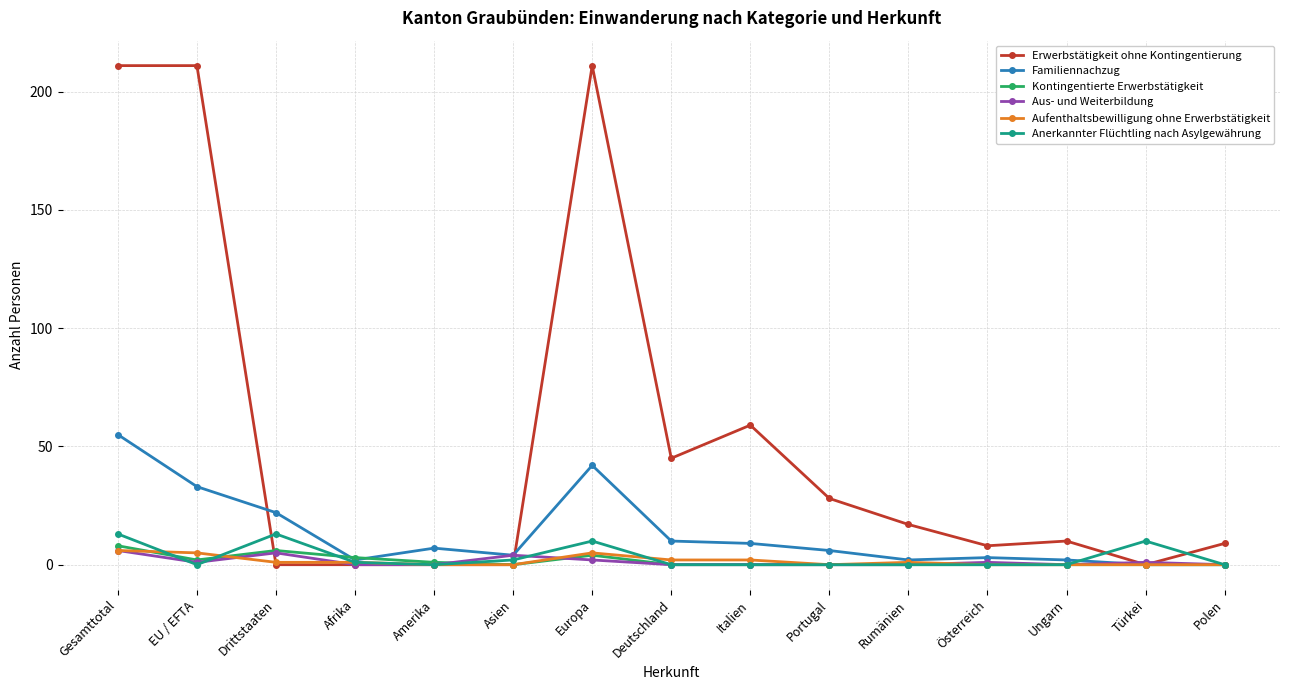

Reading right to left, extract all data points from this chart.

Erwerbstätigkeit ohne Kontingentierung: 9	0	10	8	17	28	59	45	211	0	0	0	0	211	211
Familiennachzug: 0	0	2	3	2	6	9	10	42	4	7	2	22	33	55
Kontingentierte Erwerbstätigkeit: 0	0	0	0	0	0	0	0	4	0	1	3	6	2	8
Aus- und Weiterbildung: 0	1	0	1	0	0	0	0	2	4	0	0	5	1	6
Aufenthaltsbewilligung ohne Erwerbstätigkeit: 0	0	0	0	1	0	2	2	5	0	0	1	1	5	6
Anerkannter Flüchtling nach Asylgewährung: 0	10	0	0	0	0	0	0	10	2	0	1	13	0	13